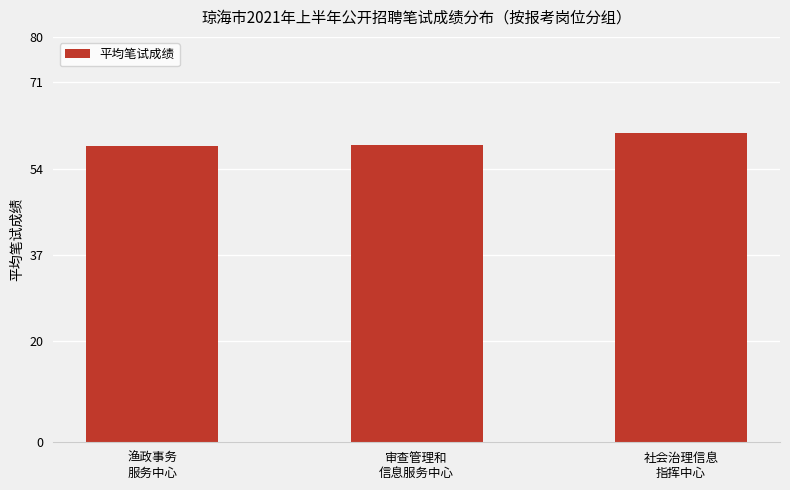

Is it true that the value at 社会治理信息
指挥中心 is 81.3?

False